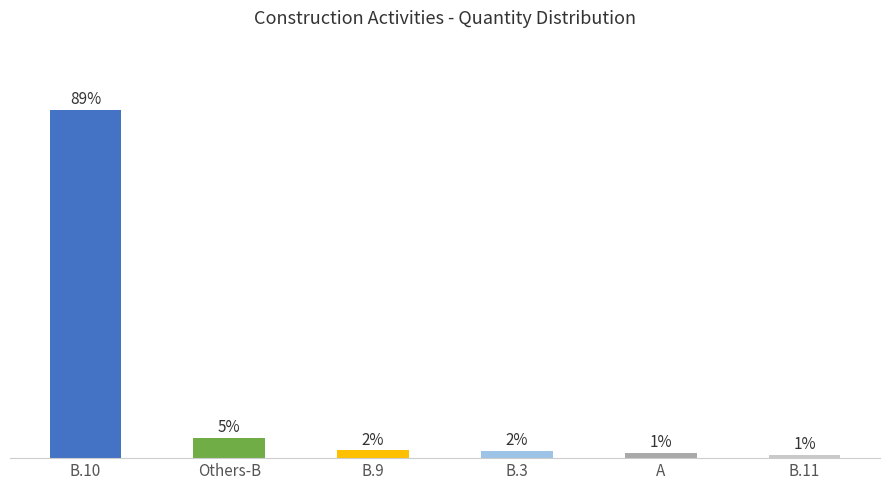

Which label corresponds to the largest value in the chart?

B.10